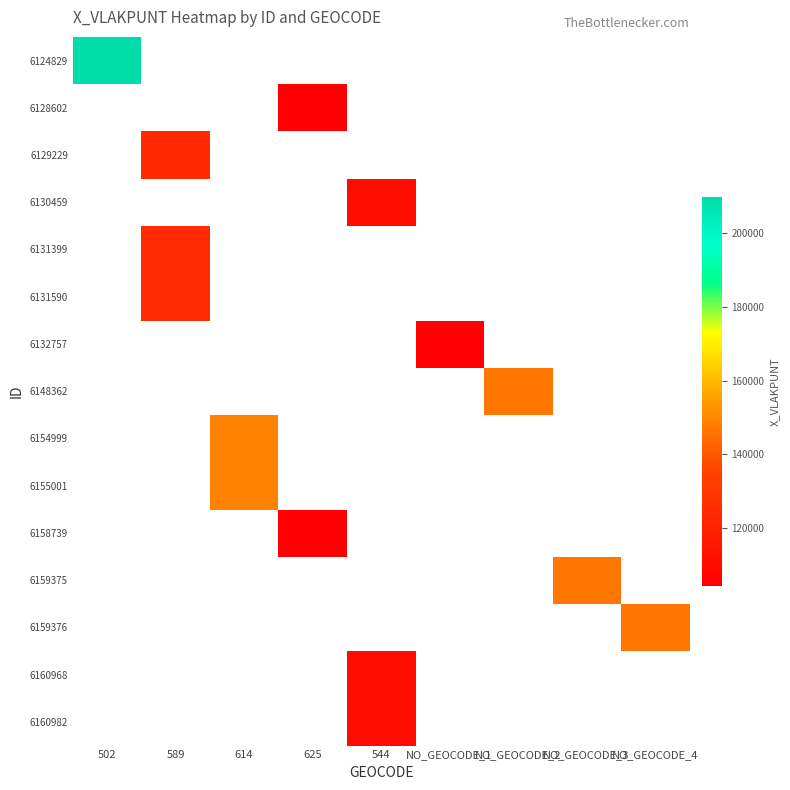

At how many categories does at least one series exceed 133317?

5